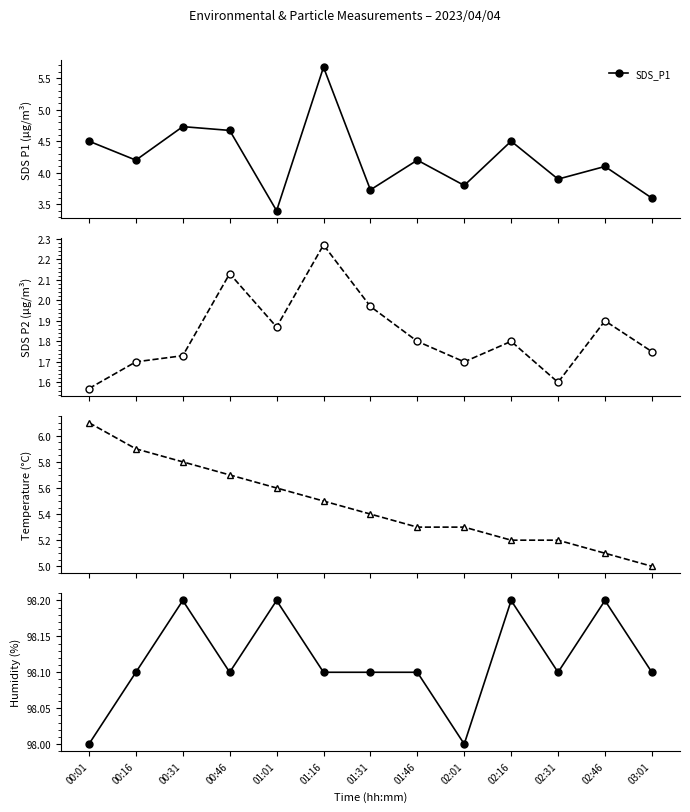

Reading left to right, list all the values displayed in this chart.

SDS_P1: 00:01=4.5	00:16=4.2	00:31=4.7	00:46=4.7	01:01=3.4	01:16=5.7	01:31=3.7	01:46=4.2	02:01=3.8	02:16=4.5	02:31=3.9	02:46=4.1	03:01=3.6
SDS_P2: 00:01=1.6	00:16=1.7	00:31=1.7	00:46=2.1	01:01=1.9	01:16=2.3	01:31=2.0	01:46=1.8	02:01=1.7	02:16=1.8	02:31=1.6	02:46=1.9	03:01=1.8
Temp: 00:01=6.1	00:16=5.9	00:31=5.8	00:46=5.7	01:01=5.6	01:16=5.5	01:31=5.4	01:46=5.3	02:01=5.3	02:16=5.2	02:31=5.2	02:46=5.1	03:01=5.0
Humidity: 00:01=98.0	00:16=98.1	00:31=98.2	00:46=98.1	01:01=98.2	01:16=98.1	01:31=98.1	01:46=98.1	02:01=98.0	02:16=98.2	02:31=98.1	02:46=98.2	03:01=98.1